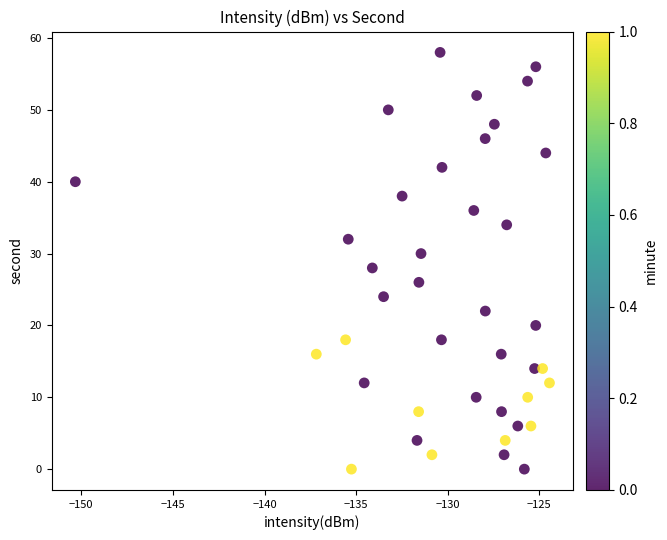

What is the range of Y values (max minus min)?

58